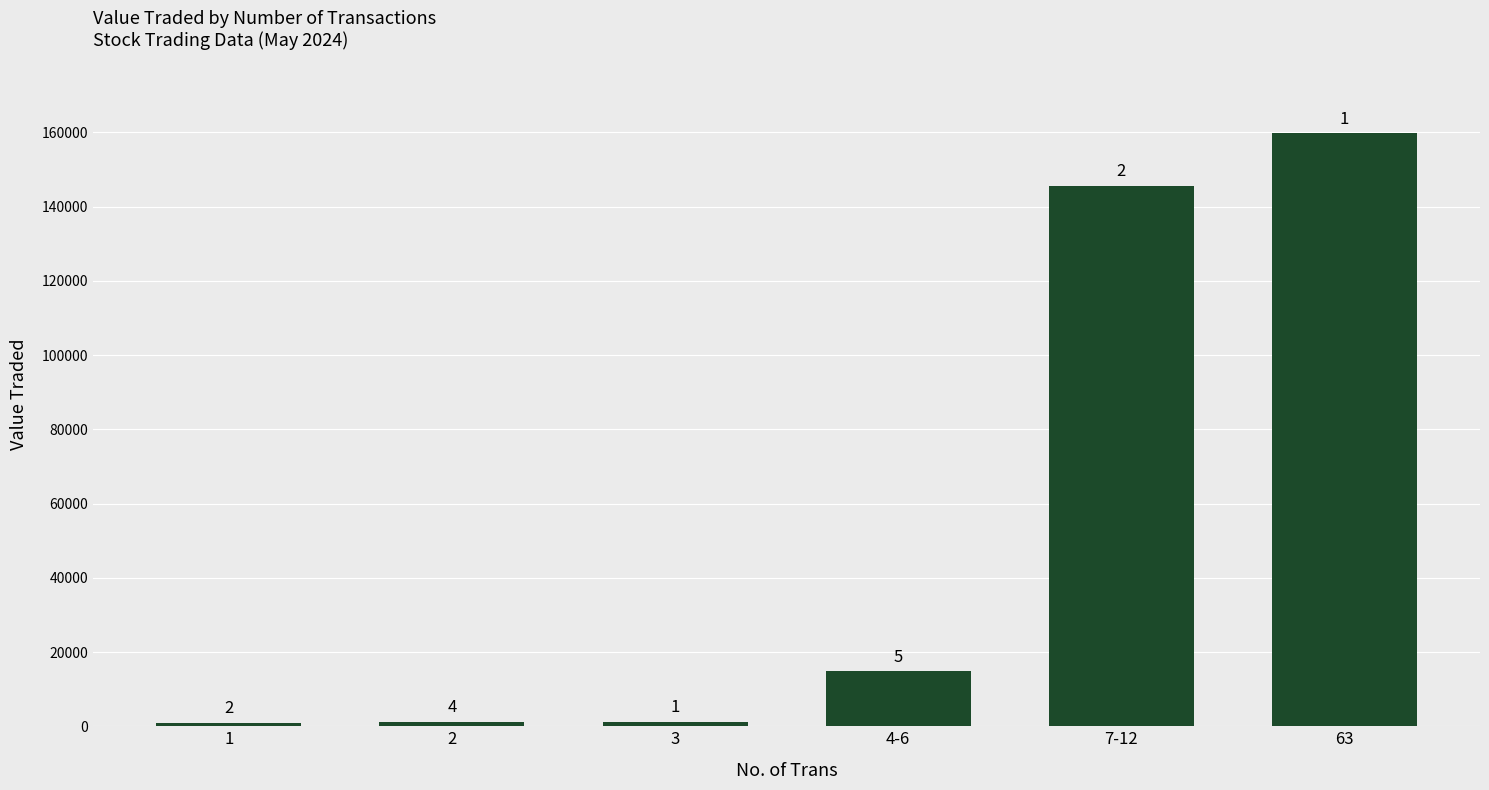

How many bars are there in total?

6